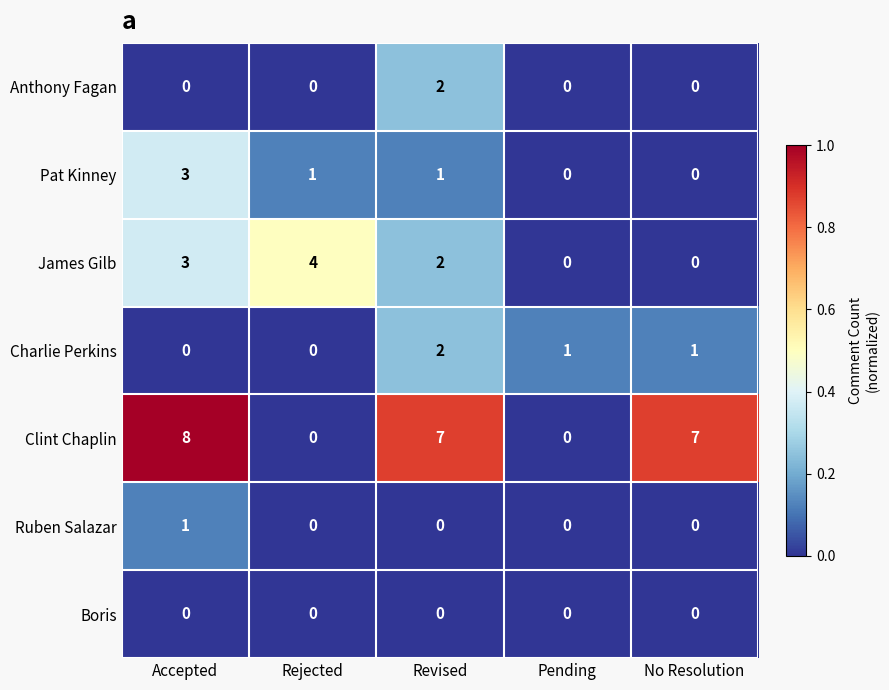

How many data points does each series have?

5